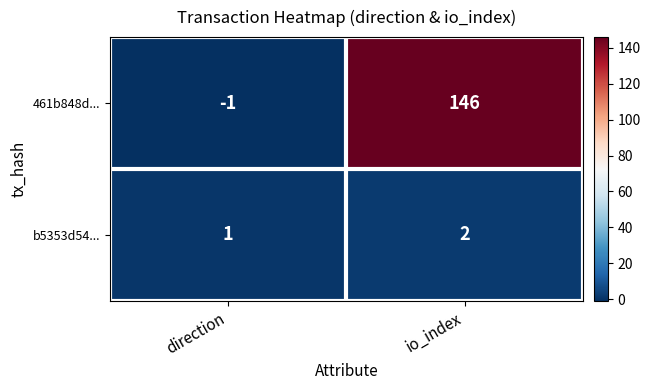

Reading left to right, list all the values displayed in this chart.

461b848d...: -1	146
b5353d54...: 1	2